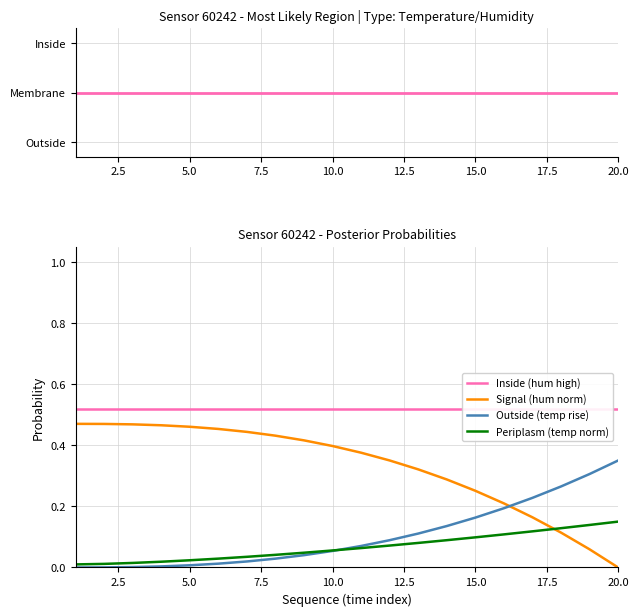

How many data points does each series have?

20